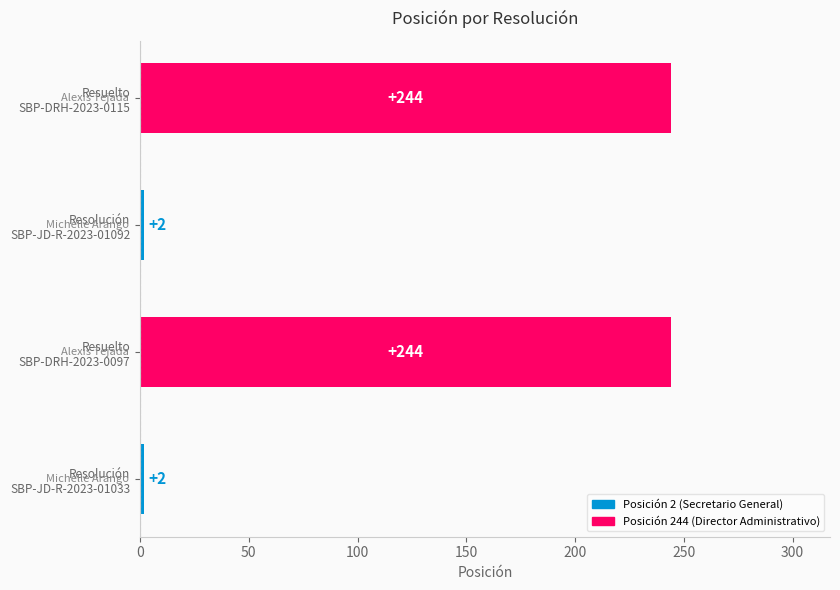

Count the values in the range 2 to 244.

4